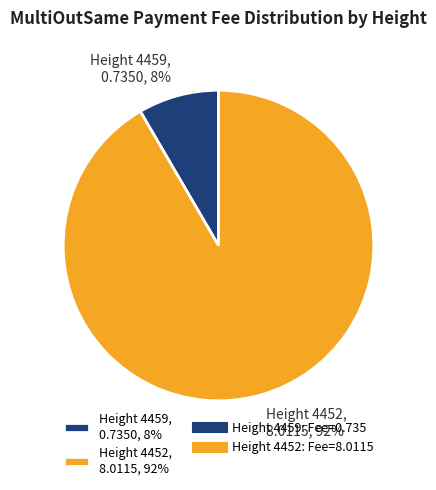

Is the sum of Height 4452, 8.0115, 92% and Height 4459, 0.7350, 8% greater than half?

Yes